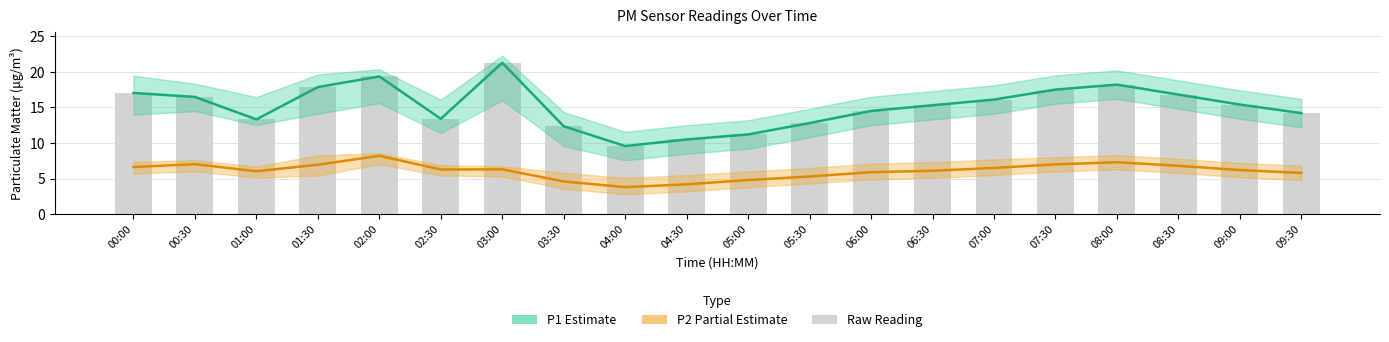

Which series has the widest spread of values?

P1 (Estimate)